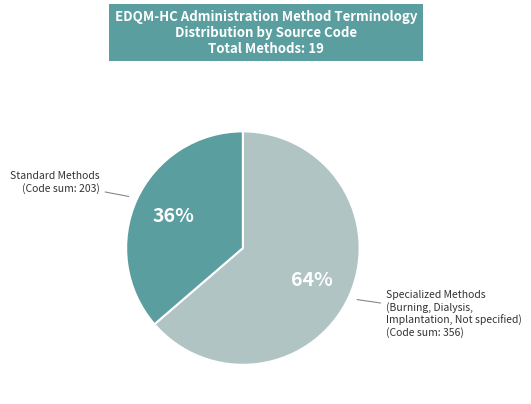

Is there any slice that represents more than half of the pie?

Yes